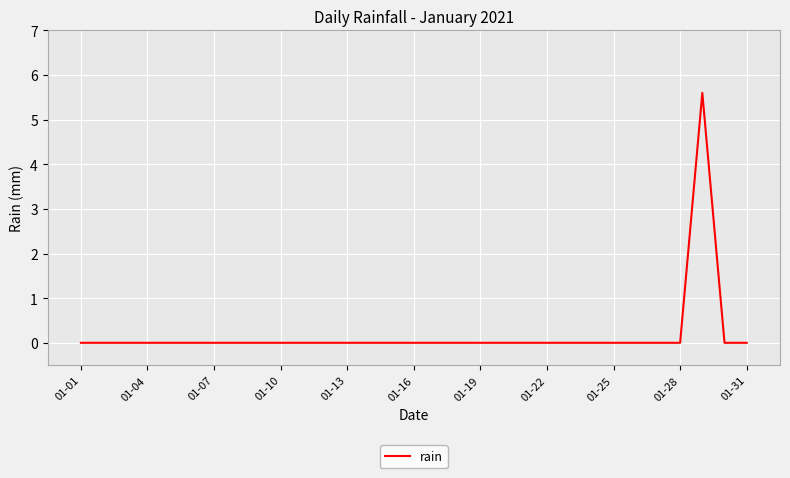

What is the difference between the maximum and minimum values?

5.6